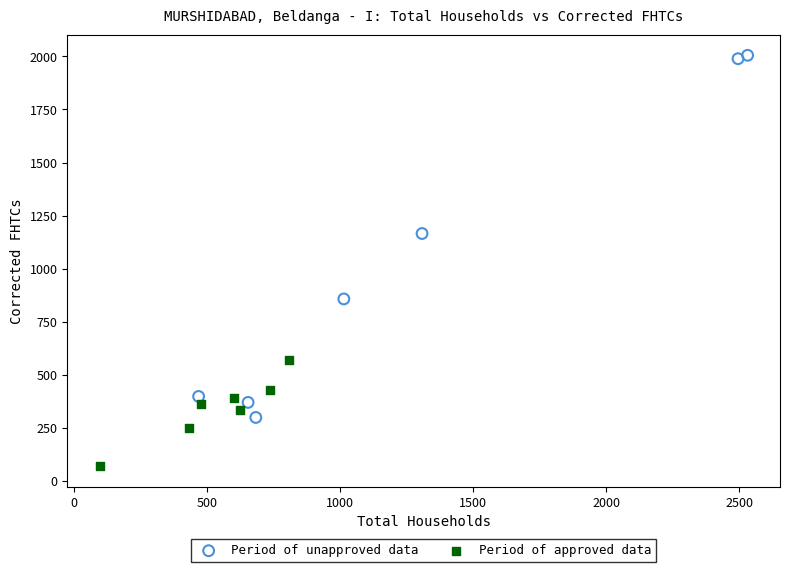

Which series contains the lowest Y value?

Period of approved data